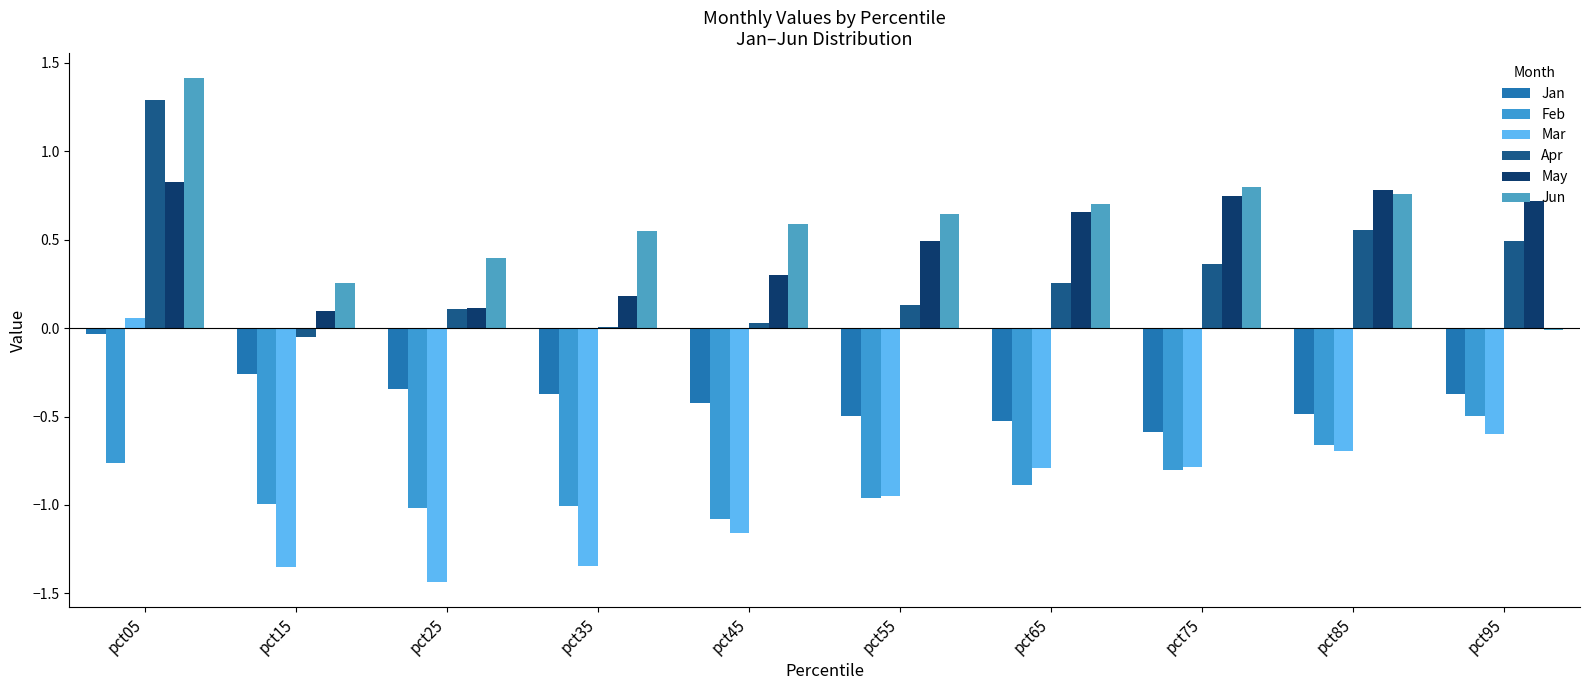

How many categories are shown in the chart?

10